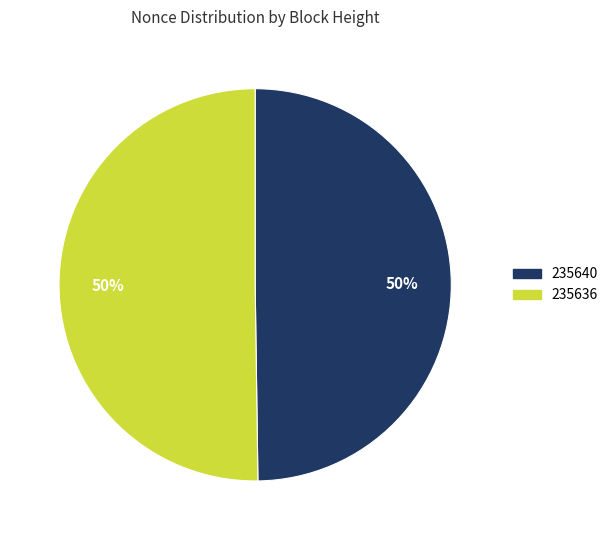

Is it true that 235640 is 42% of the pie?

False